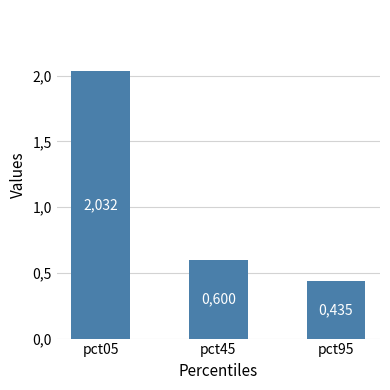

Rank the categories by value from highest to lowest.

pct05, pct45, pct95